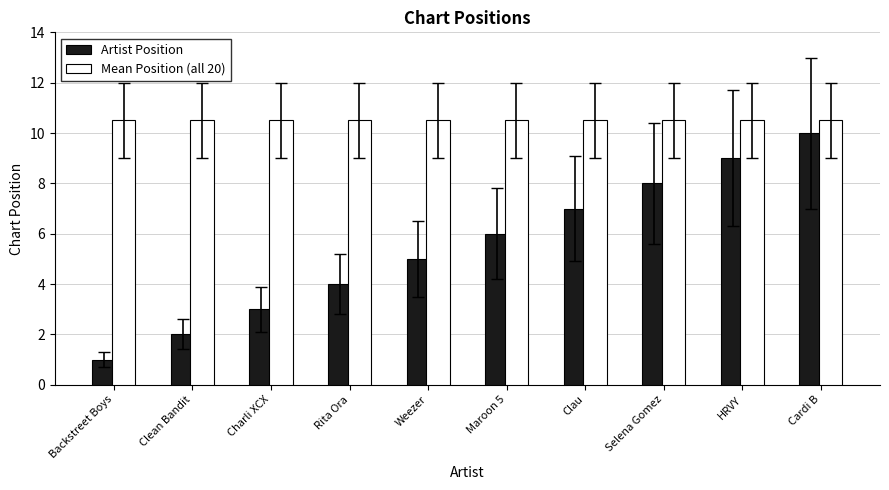

Reading left to right, list all the values displayed in this chart.

Artist Position: Backstreet Boys=1.0	Clean Bandit=2.0	Charli XCX=3.0	Rita Ora=4.0	Weezer=5.0	Maroon 5=6.0	Clau=7.0	Selena Gomez=8.0	HRVY=9.0	Cardi B=10.0
Mean Position (all 20): Backstreet Boys=10.5	Clean Bandit=10.5	Charli XCX=10.5	Rita Ora=10.5	Weezer=10.5	Maroon 5=10.5	Clau=10.5	Selena Gomez=10.5	HRVY=10.5	Cardi B=10.5